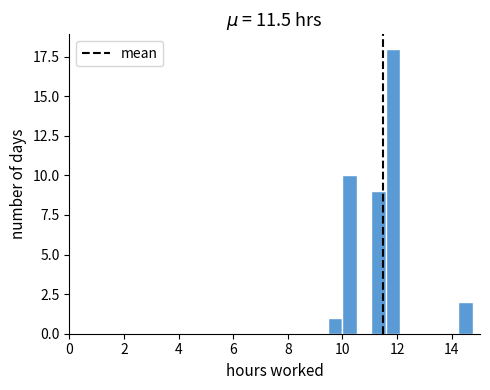

Read against the x-axis, roughly where is the centre of the tallest bar?

11.8